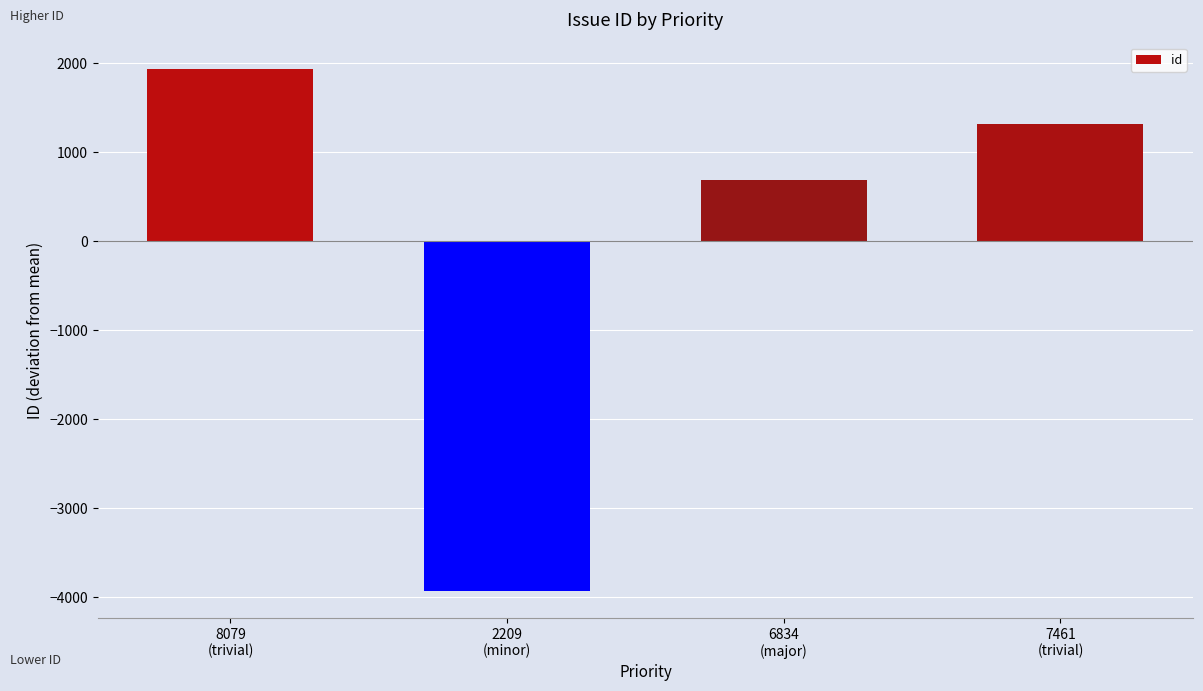

What is the label of the 2nd bar from the right?

6834
(major)